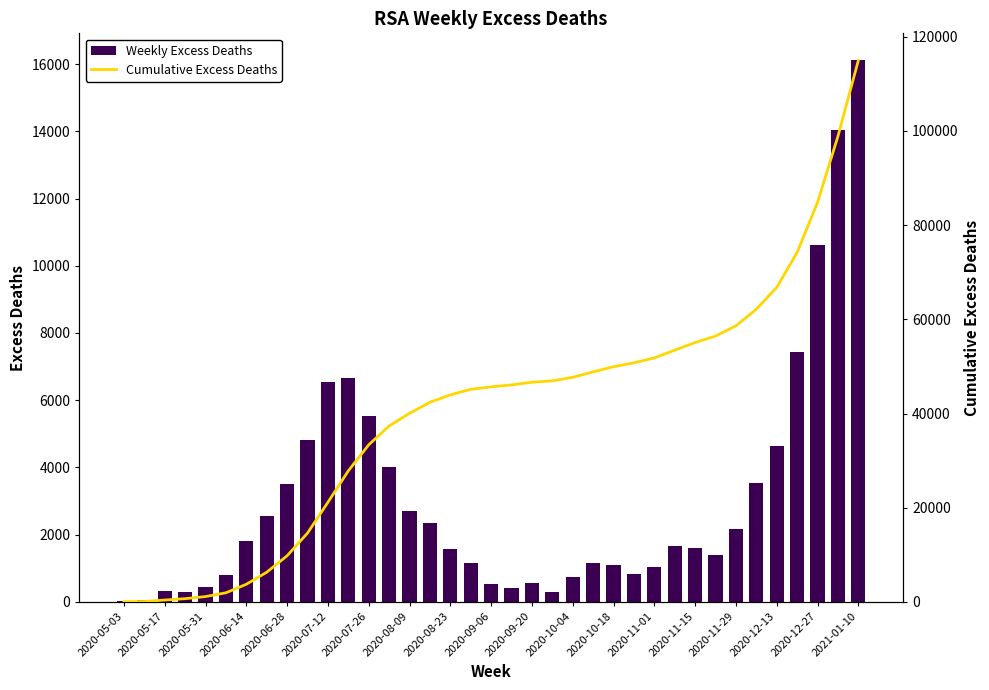

Which category has the lowest value across all series?

2020-05-03